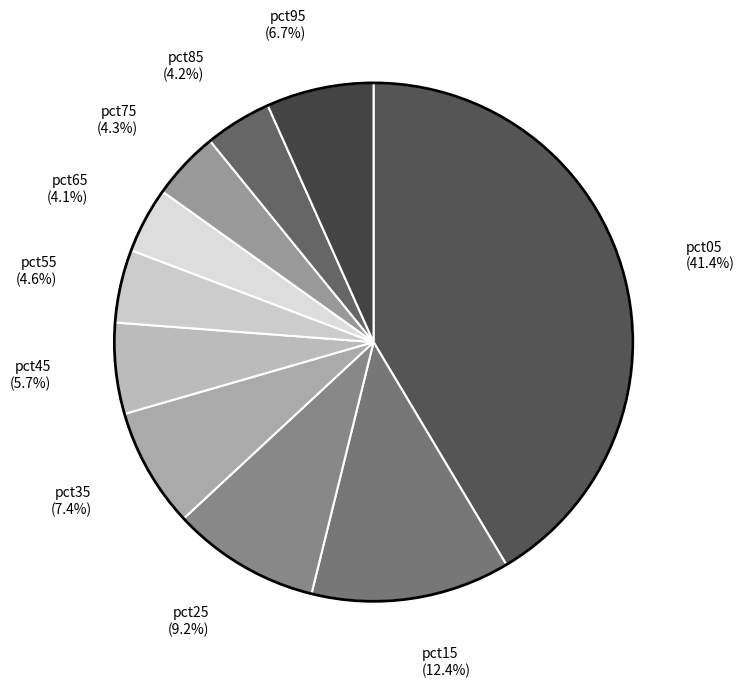

Do pct45 and pct65 together represent more than half of the pie?

No